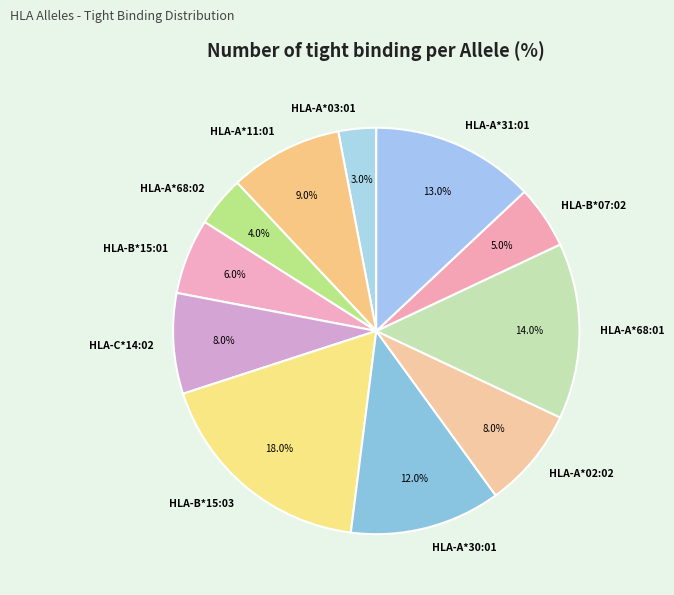

To the nearest percent, what is the difference between the largest and smallest slice percentages?

15%